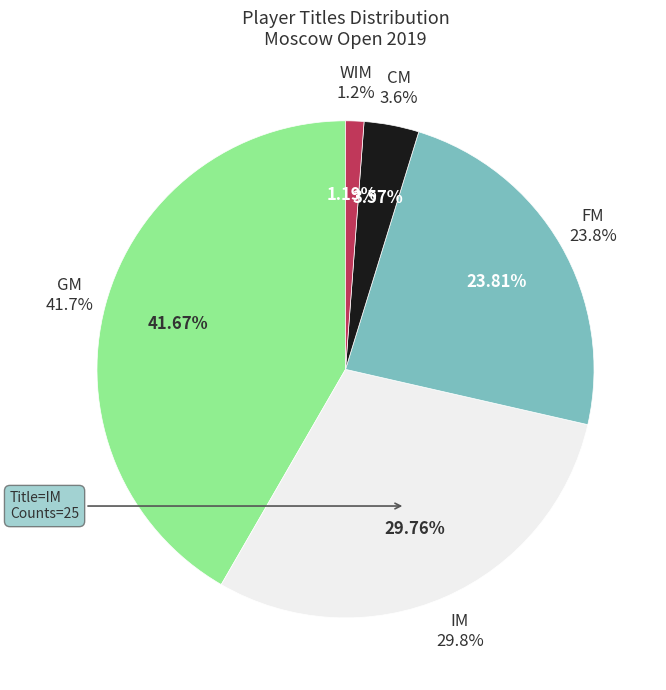

How many slices are in this pie chart?

5